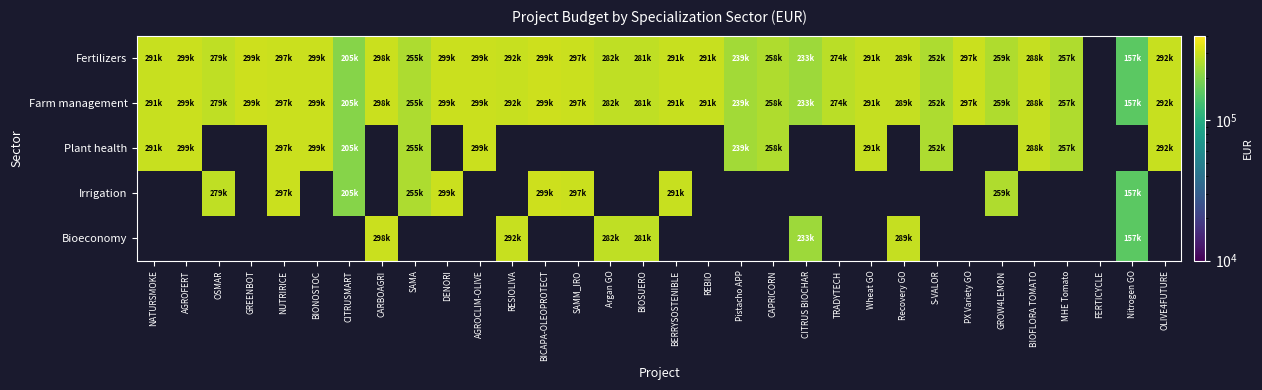

Which category has the highest value in the Plant health series?

AGROCLIM-OLIVE